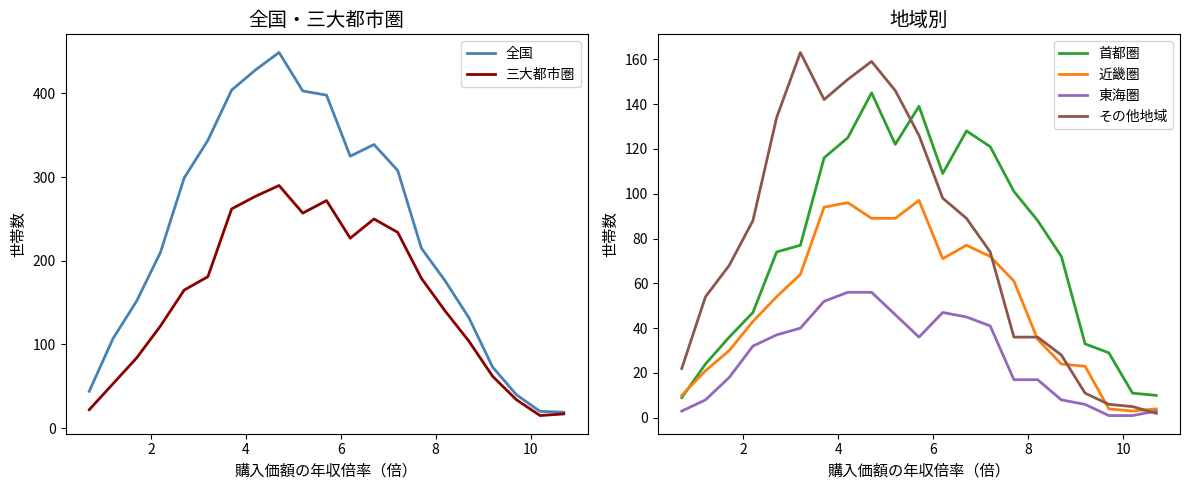

What is the maximum value for 三大都市圏?

290